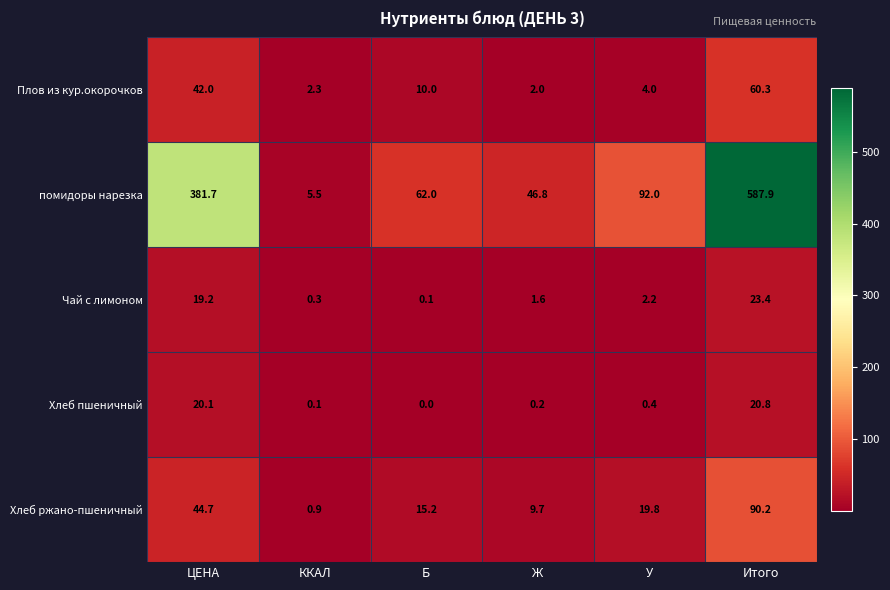

Reading left to right, list all the values displayed in this chart.

Плов из кур.окорочков: 42.0	2.3	10.0	2.0	4.0	60.3
помидоры нарезка: 381.7	5.5	62.0	46.8	92.0	587.9
Чай с лимоном: 19.2	0.3	0.1	1.6	2.2	23.4
Хлеб пшеничный: 20.1	0.1	0.0	0.2	0.4	20.8
Хлеб ржано-пшеничный: 44.7	0.9	15.2	9.7	19.8	90.2